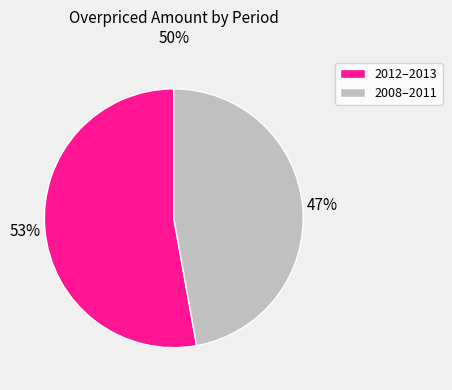

To the nearest percent, what is the difference between the largest and smallest slice percentages?

6%